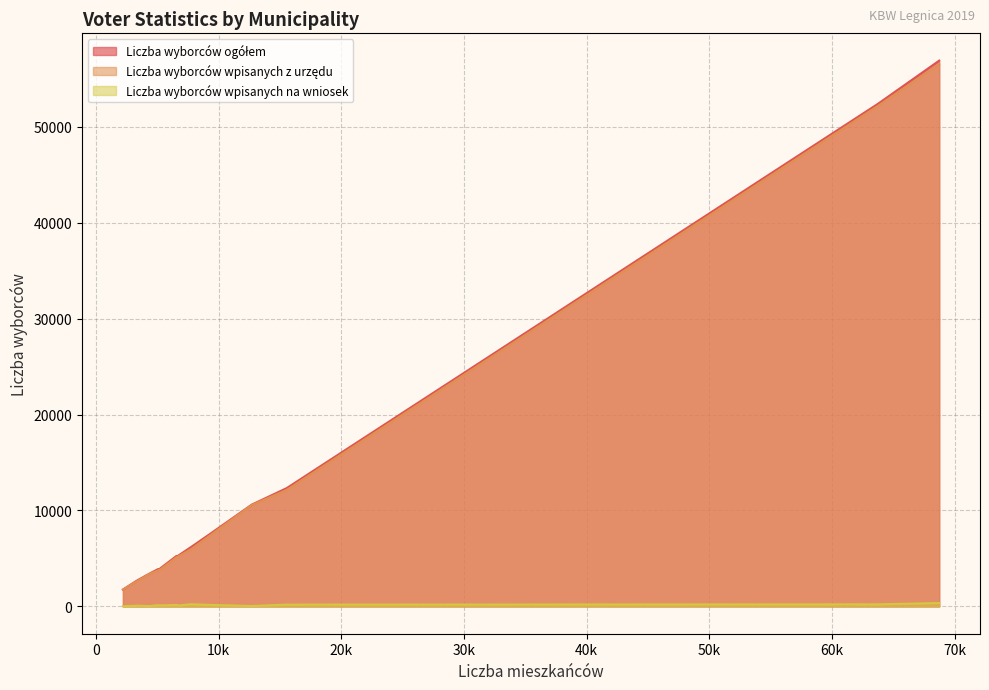

What is the greatest value displayed?

56884